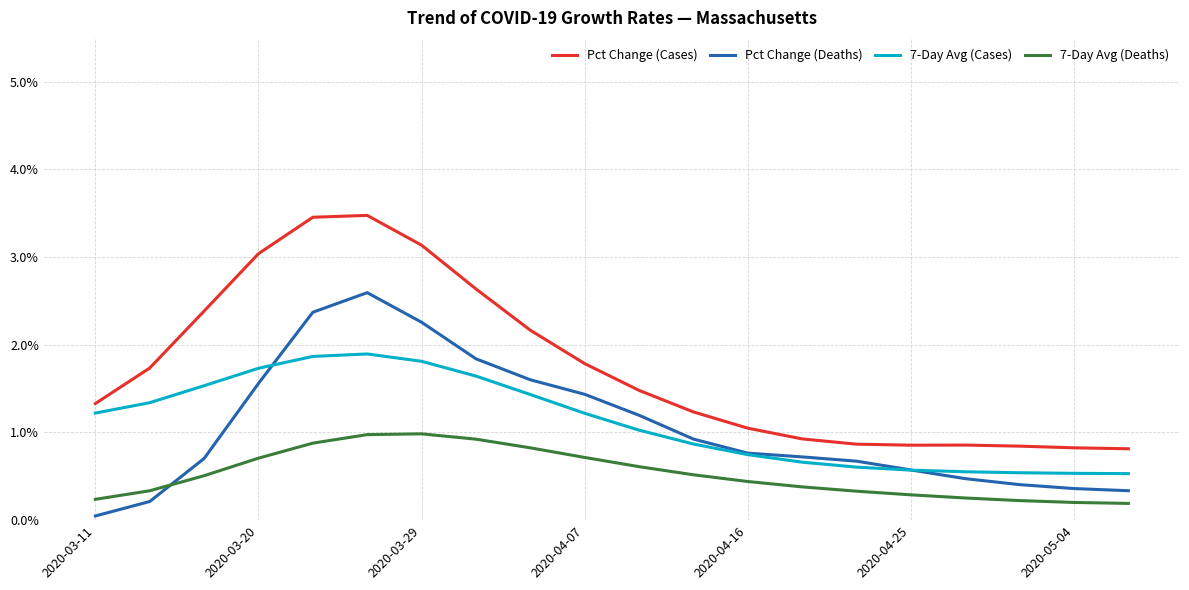

Rank the series by their maximum value, from highest to lowest.

Pct Change (Cases), Pct Change (Deaths), 7-Day Avg (Cases), 7-Day Avg (Deaths)